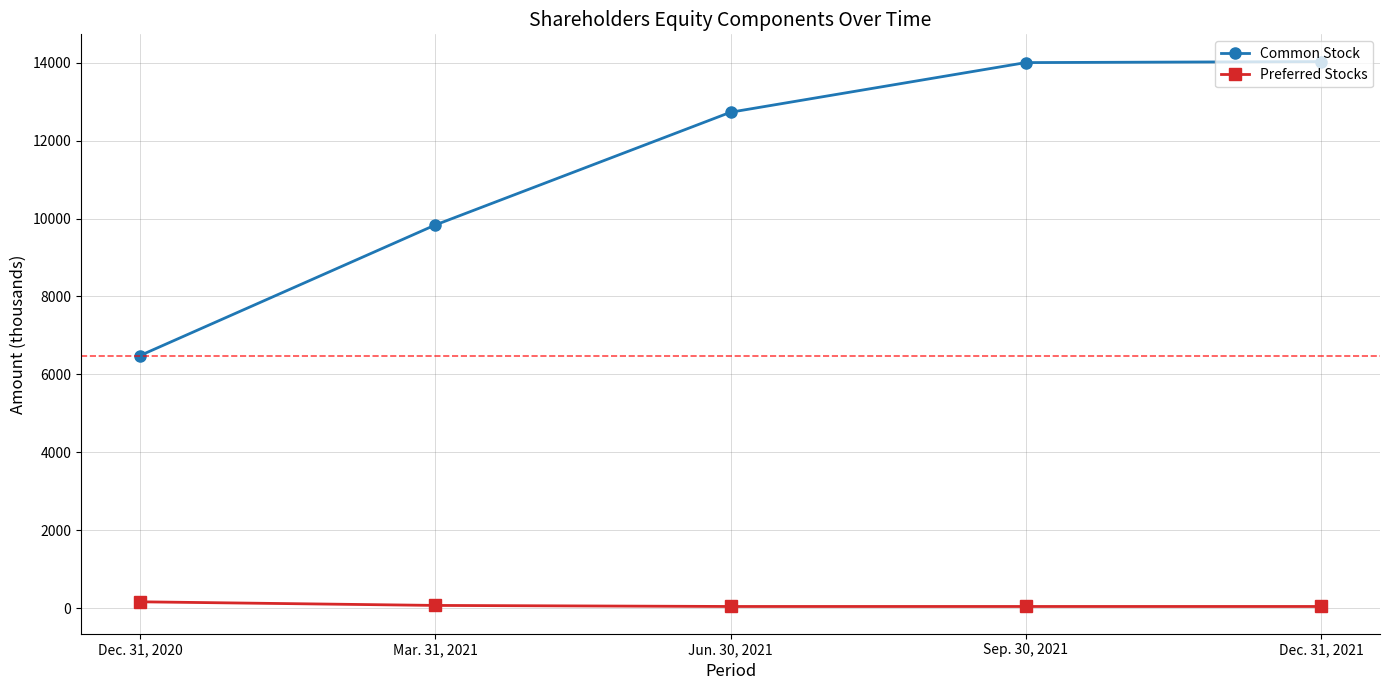

What is the label of the 4th point from the left?

Sep. 30, 2021